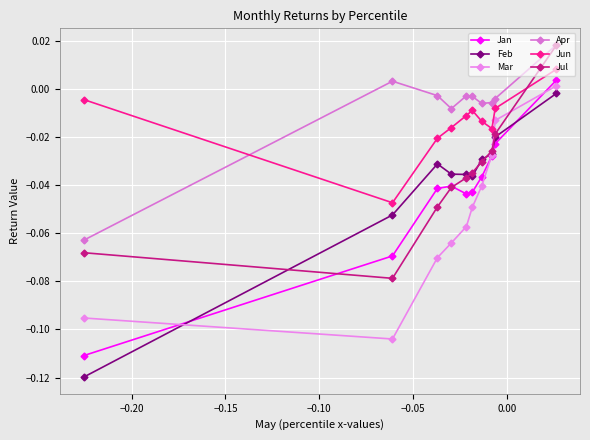

Count the number of categories in the chart.

10